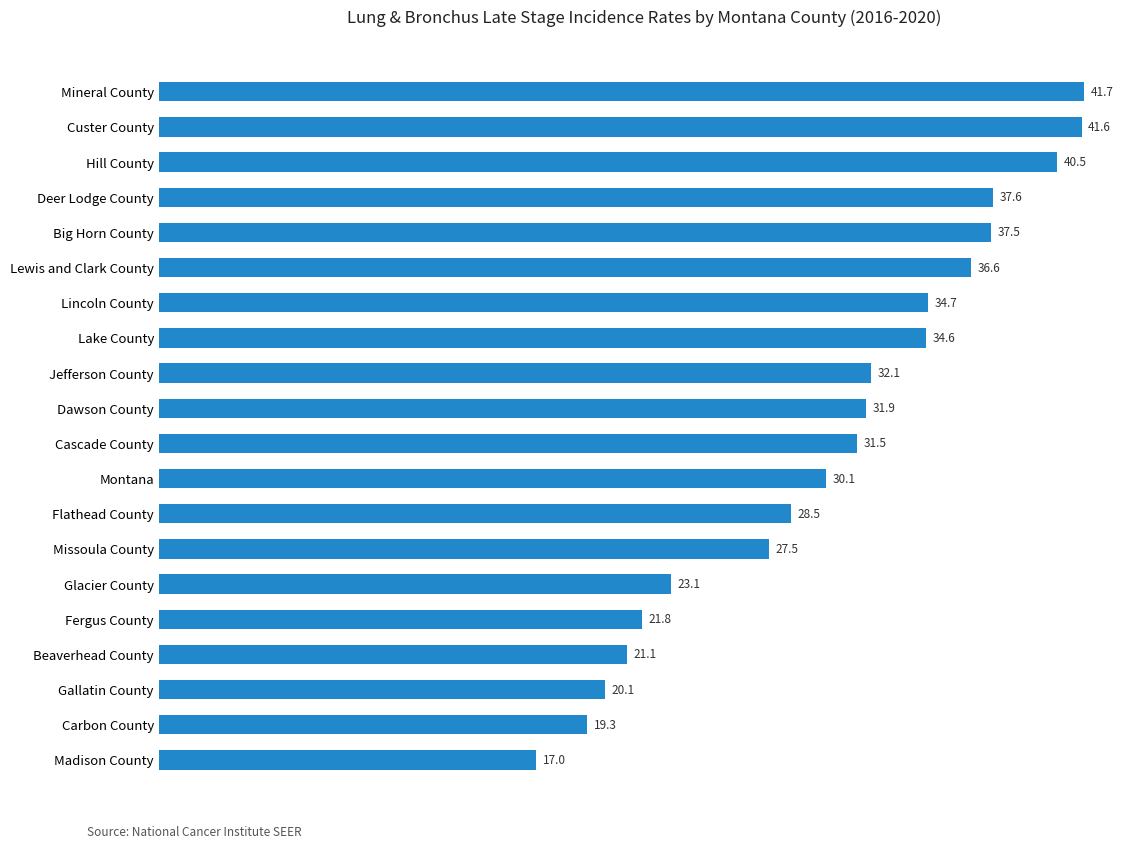

Reading bottom to top, extract all data points from this chart.

17.0	19.3	20.1	21.1	21.8	23.1	27.5	28.5	30.1	31.5	31.9	32.1	34.6	34.7	36.6	37.5	37.6	40.5	41.6	41.7